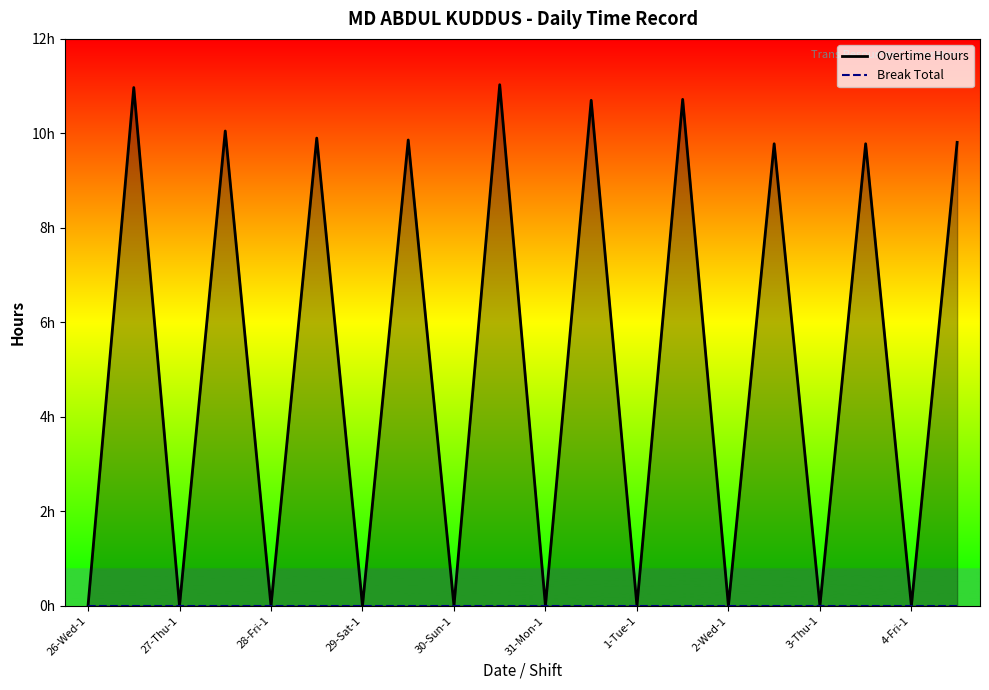

What is the average value of the Overtime Hours series?

5.1